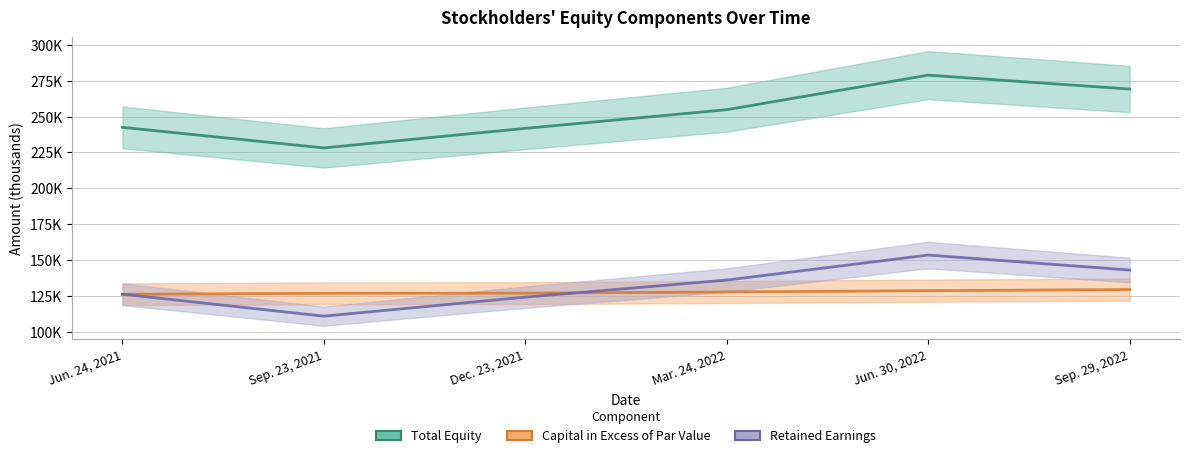

What is the value of the Retained Earnings point at the 5th from the left?

153589